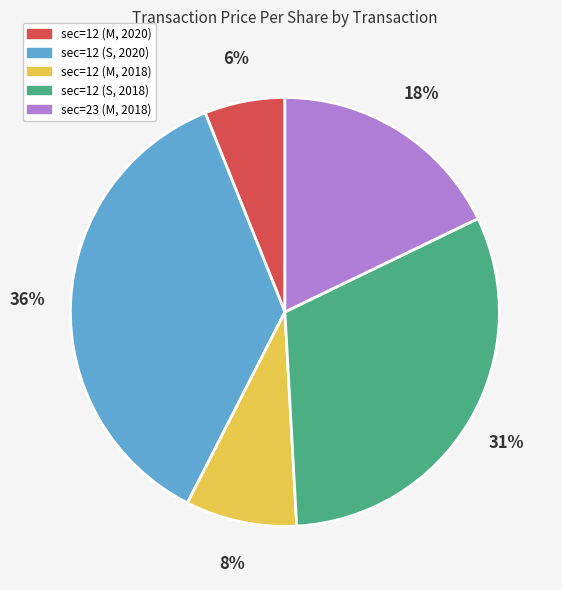

To the nearest percent, what portion does sec=23 (M, 2018) represent?

18%